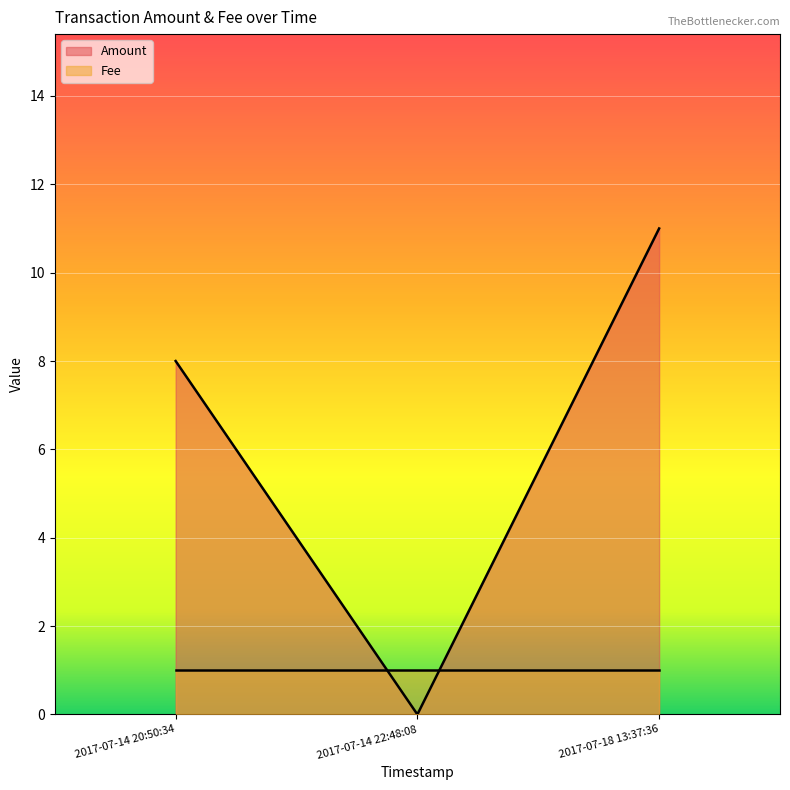

What is the change in value from 2017-07-14 20:50:34 to 2017-07-14 22:48:08?

-8